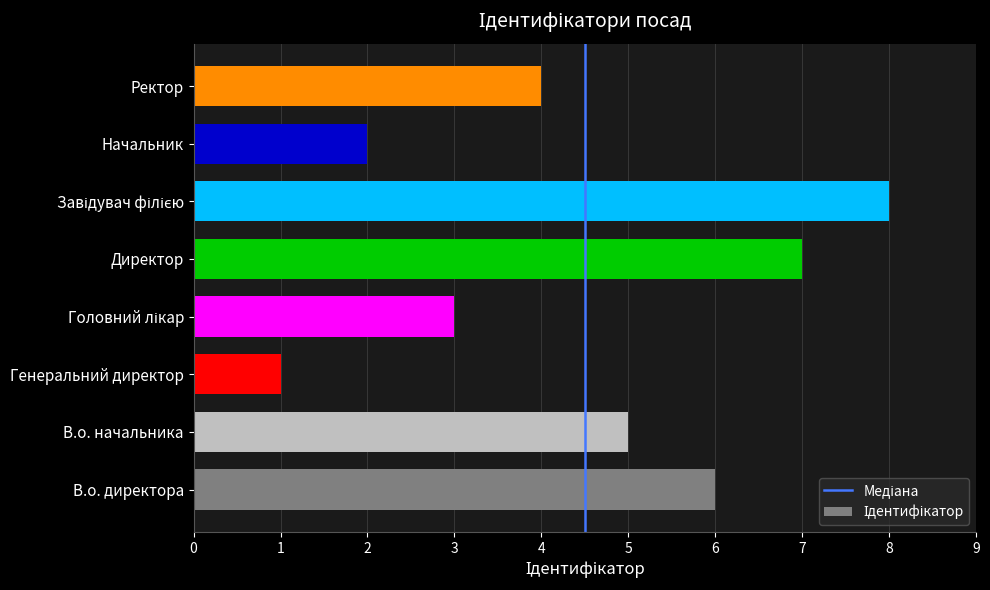

How many bars are there in total?

8